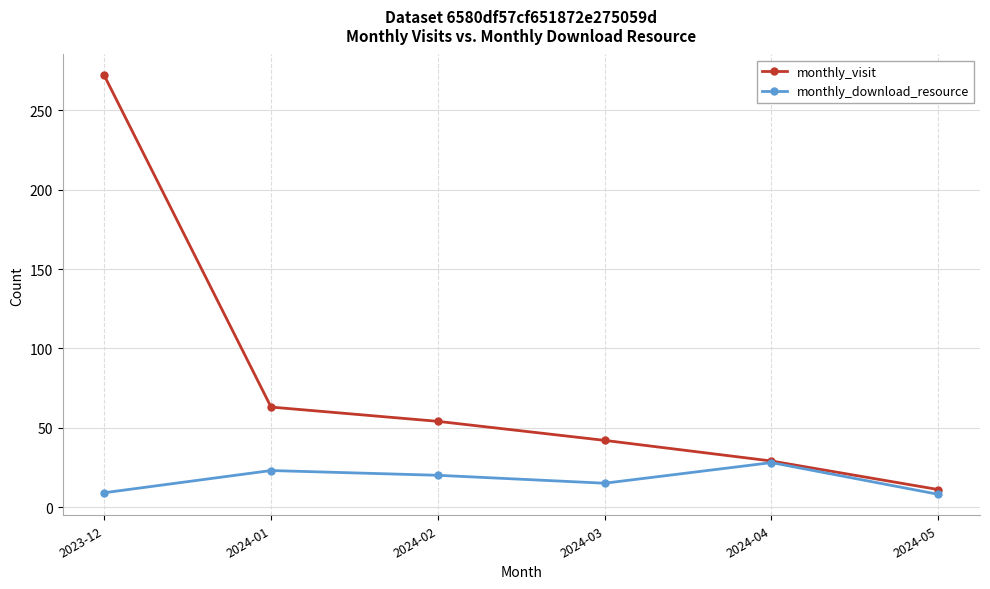

What is the value of the monthly_visit point at the 5th from the left?

29